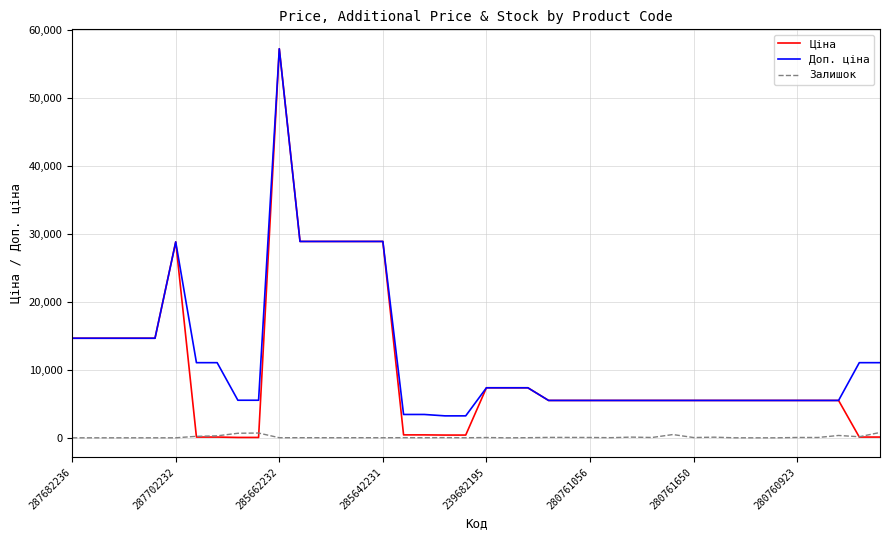

Which series has the largest range (max minus min)?

Ціна